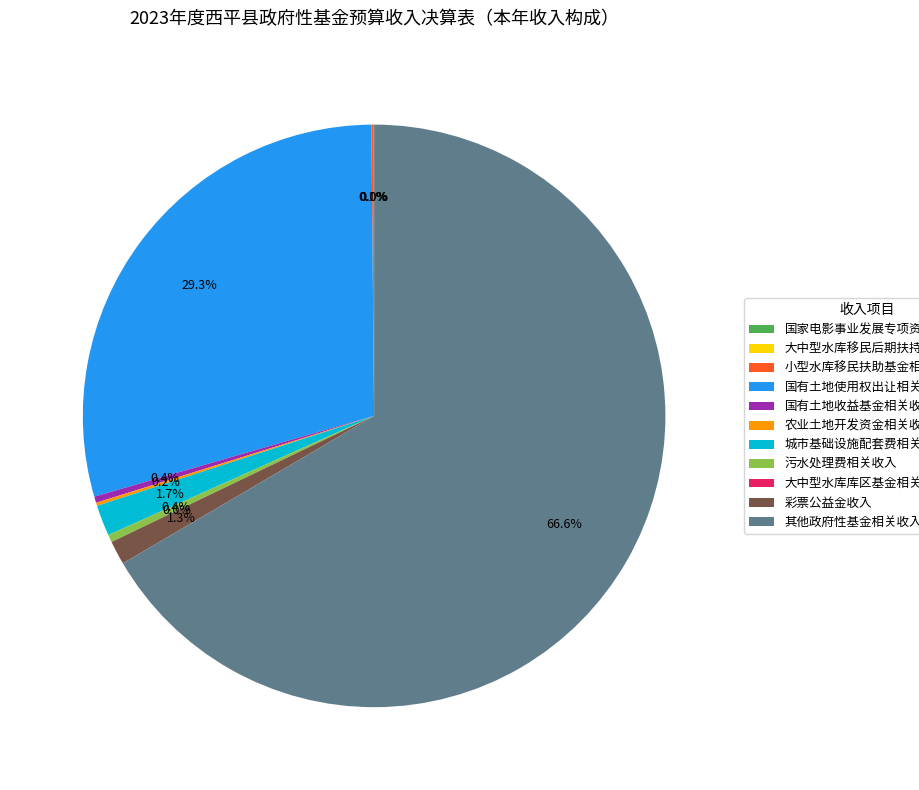

Between 彩票公益金收入 and 国有土地收益基金相关收入, which is larger?

彩票公益金收入